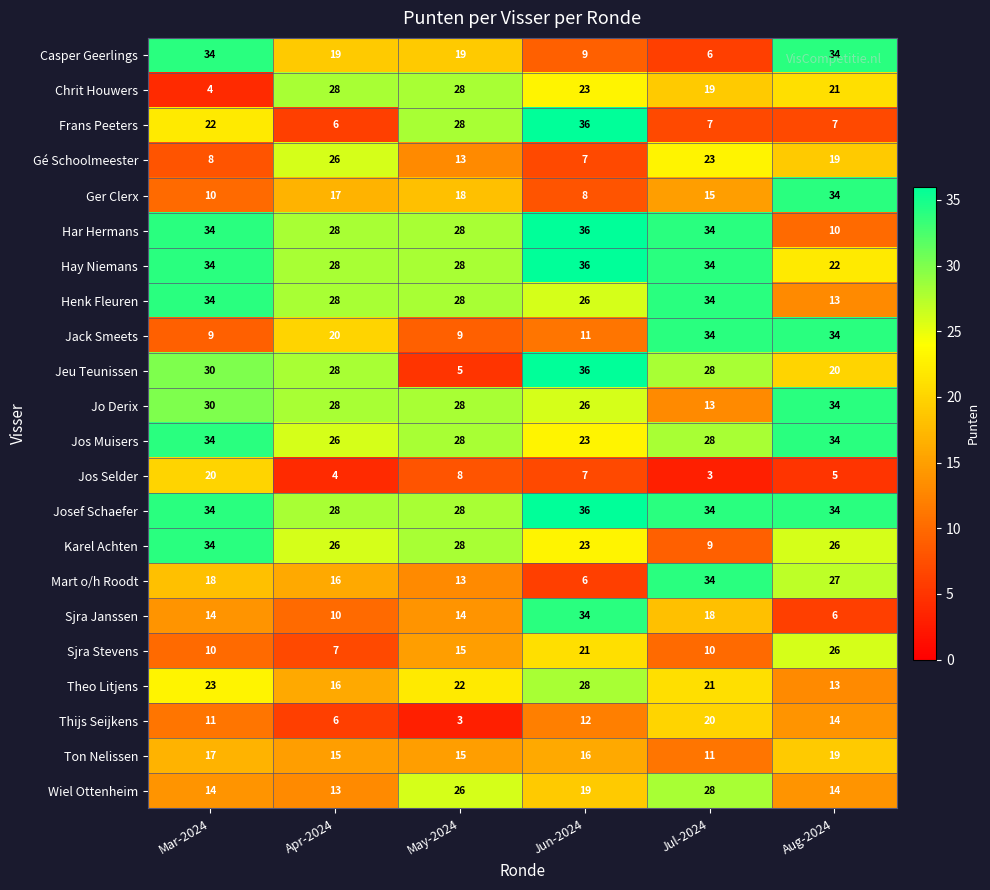

True or false: Jo Derix has a value of 7 at May-2024.

False